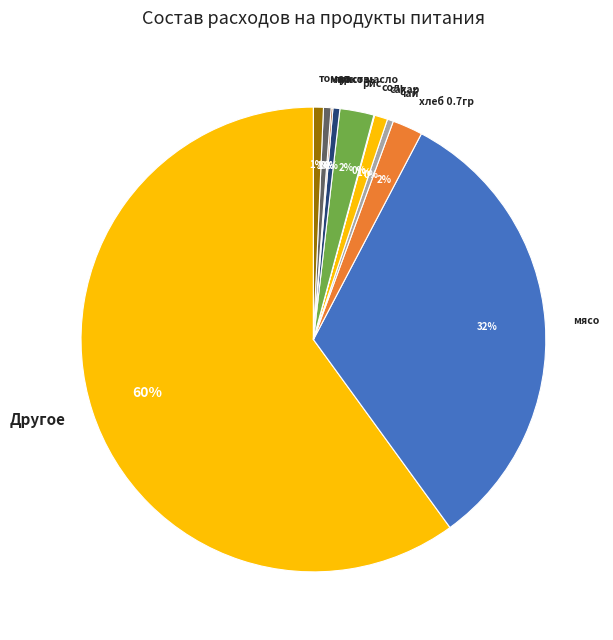

What percentage is the хлеб 0.7гр slice, to the nearest percent?

2%